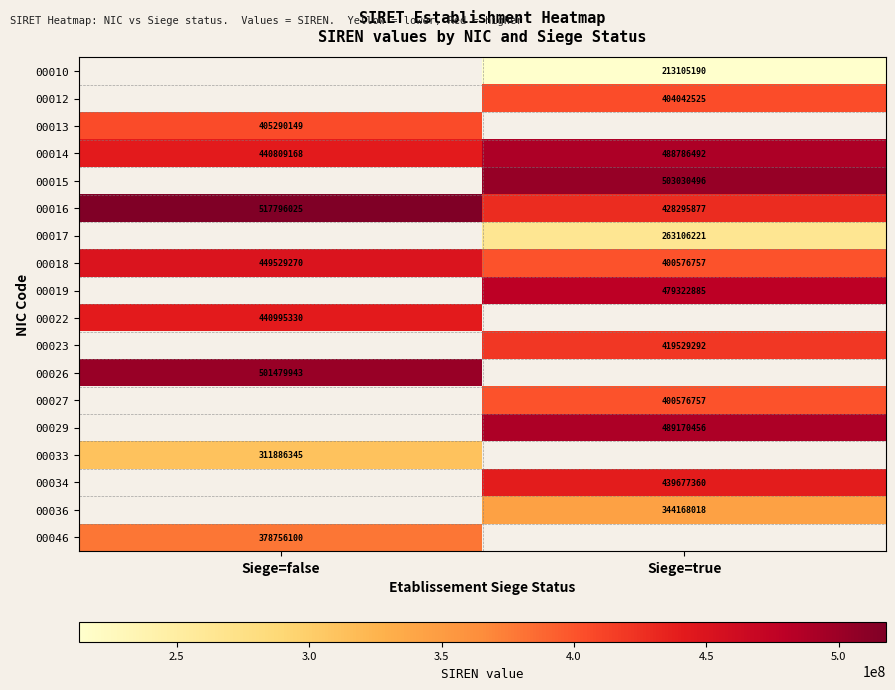

The value of 00017 at Siege=true is 263106221. True or false?

True